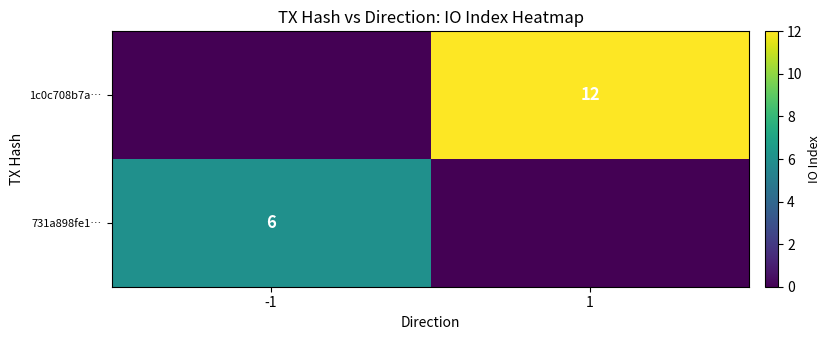

Is the value of 1c0c708b7a… at 1 greater than the value of 731a898fe1… at -1?

Yes